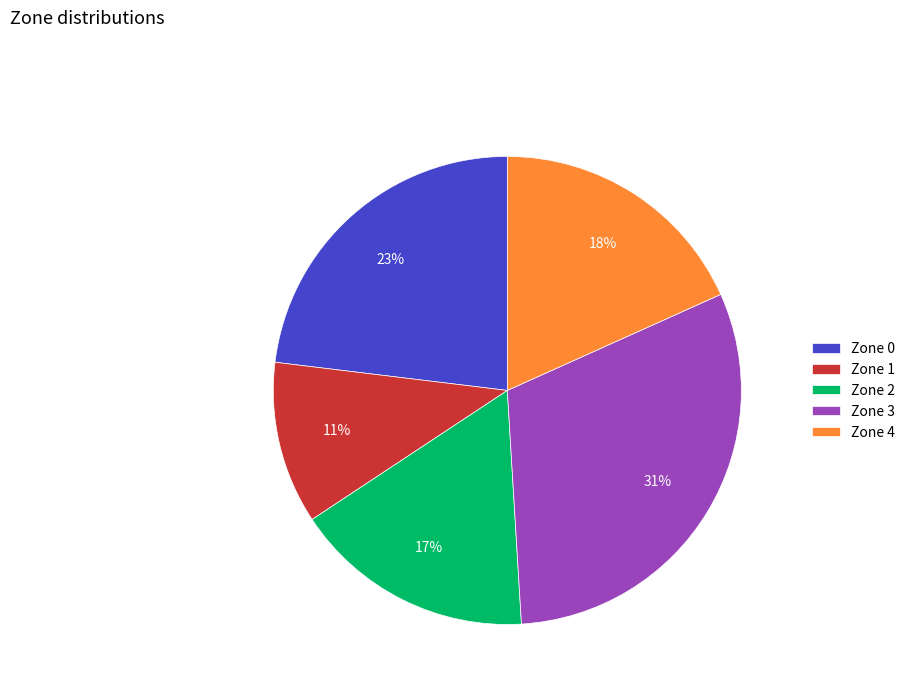

Between Zone 1 and Zone 0, which is larger?

Zone 0